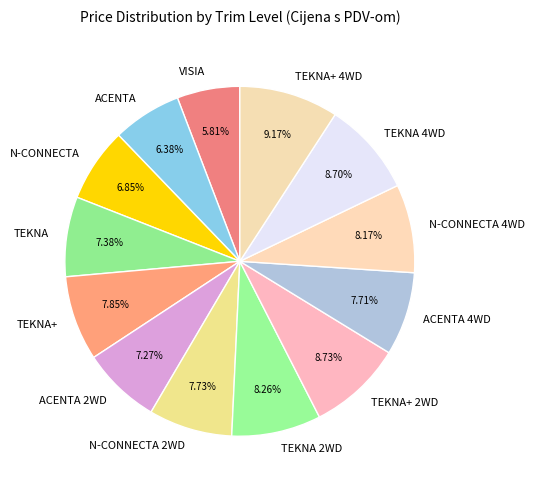

Rank the categories by value from highest to lowest.

TEKNA+ 4WD, TEKNA+ 2WD, TEKNA 4WD, TEKNA 2WD, N-CONNECTA 4WD, TEKNA+, N-CONNECTA 2WD, ACENTA 4WD, TEKNA, ACENTA 2WD, N-CONNECTA, ACENTA, VISIA